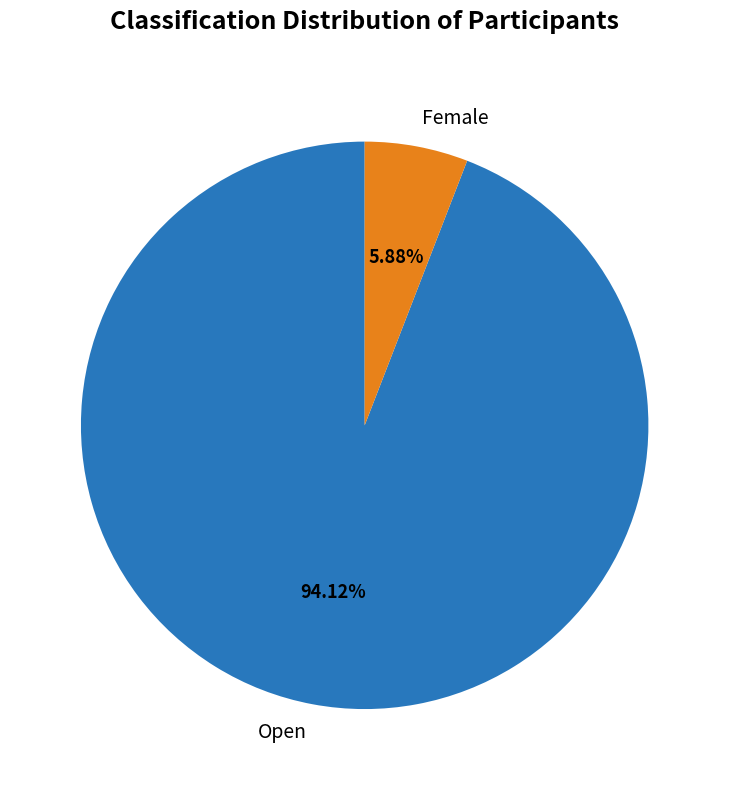

Is the sum of Female and Open greater than half?

Yes